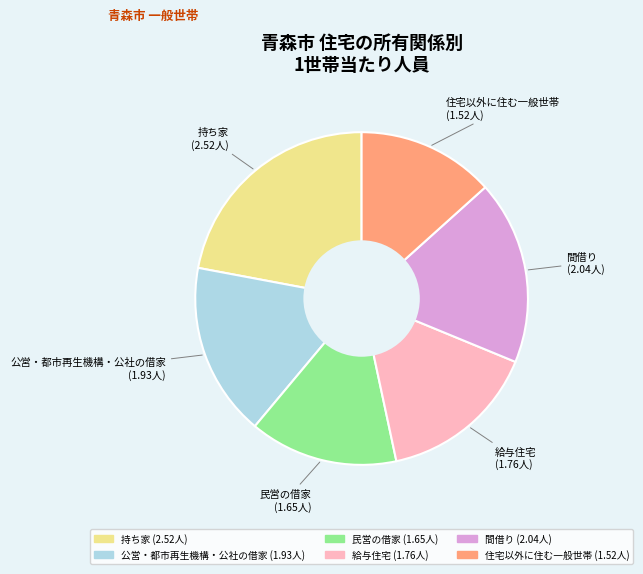

Do 給与住宅 and 公営・都市再生機構・公社の借家 together represent more than half of the pie?

No